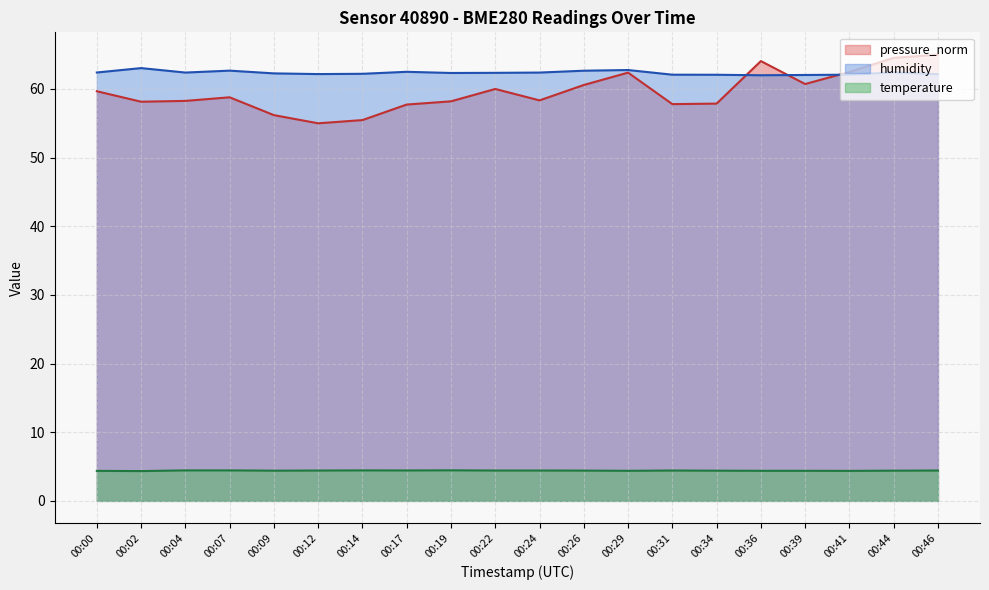

What is the average value of the pressure_norm series?

59.6